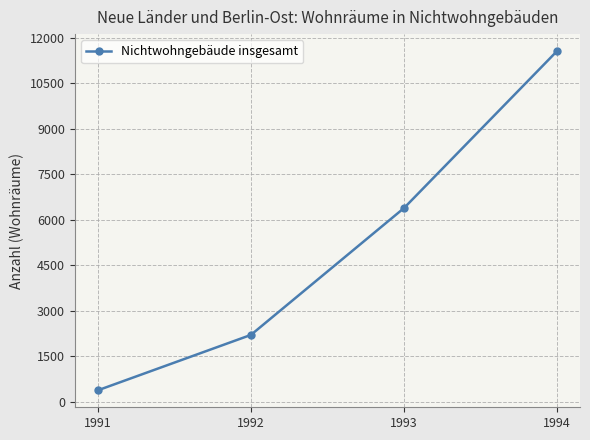

Reading right to left, transcribe all the data shown in this chart.

1994=11568	1993=6388	1992=2205	1991=378